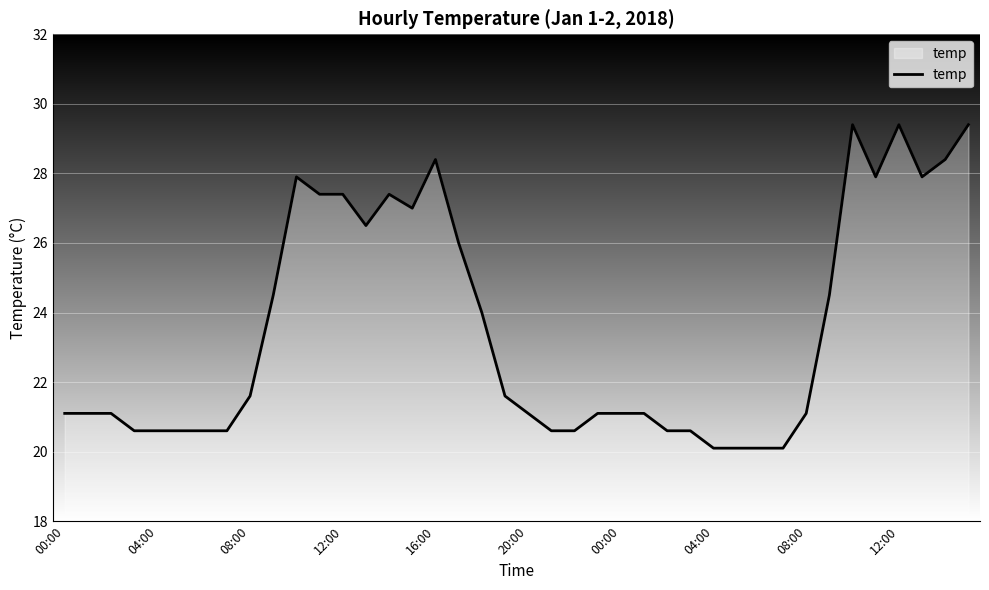

What is the maximum value shown in the chart?

29.4